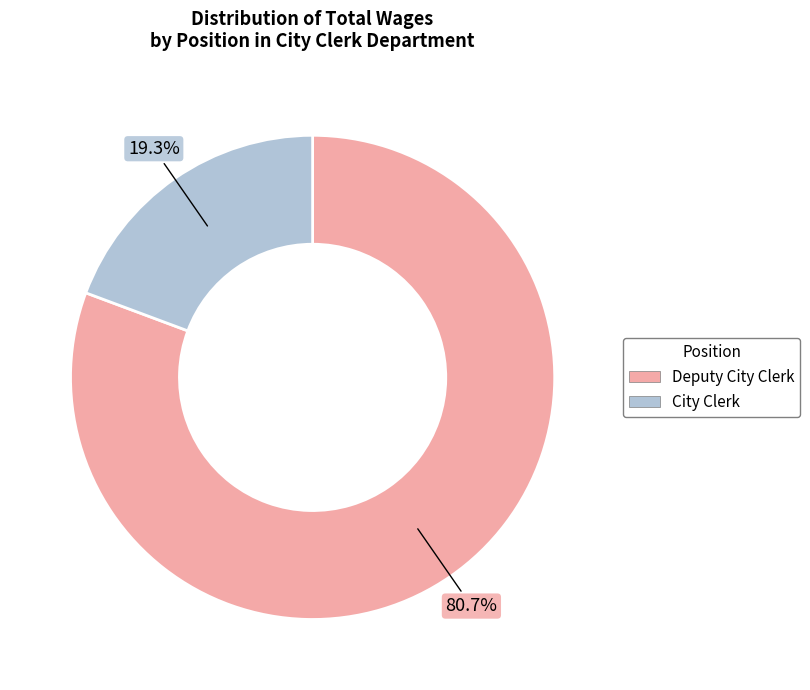

Count the number of slices in the pie.

2